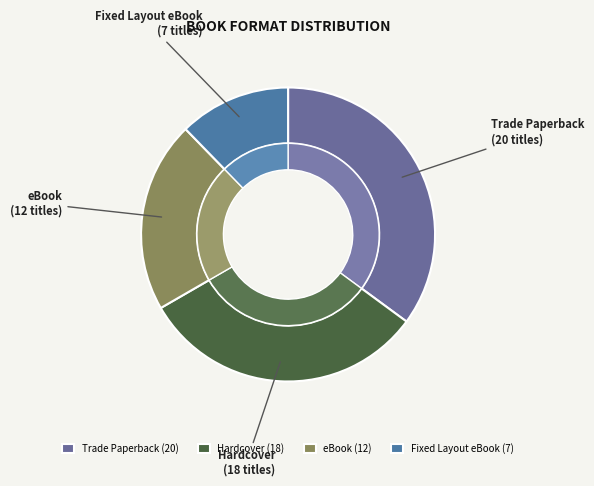

True or false: eBook accounts for 1% of the total.

False